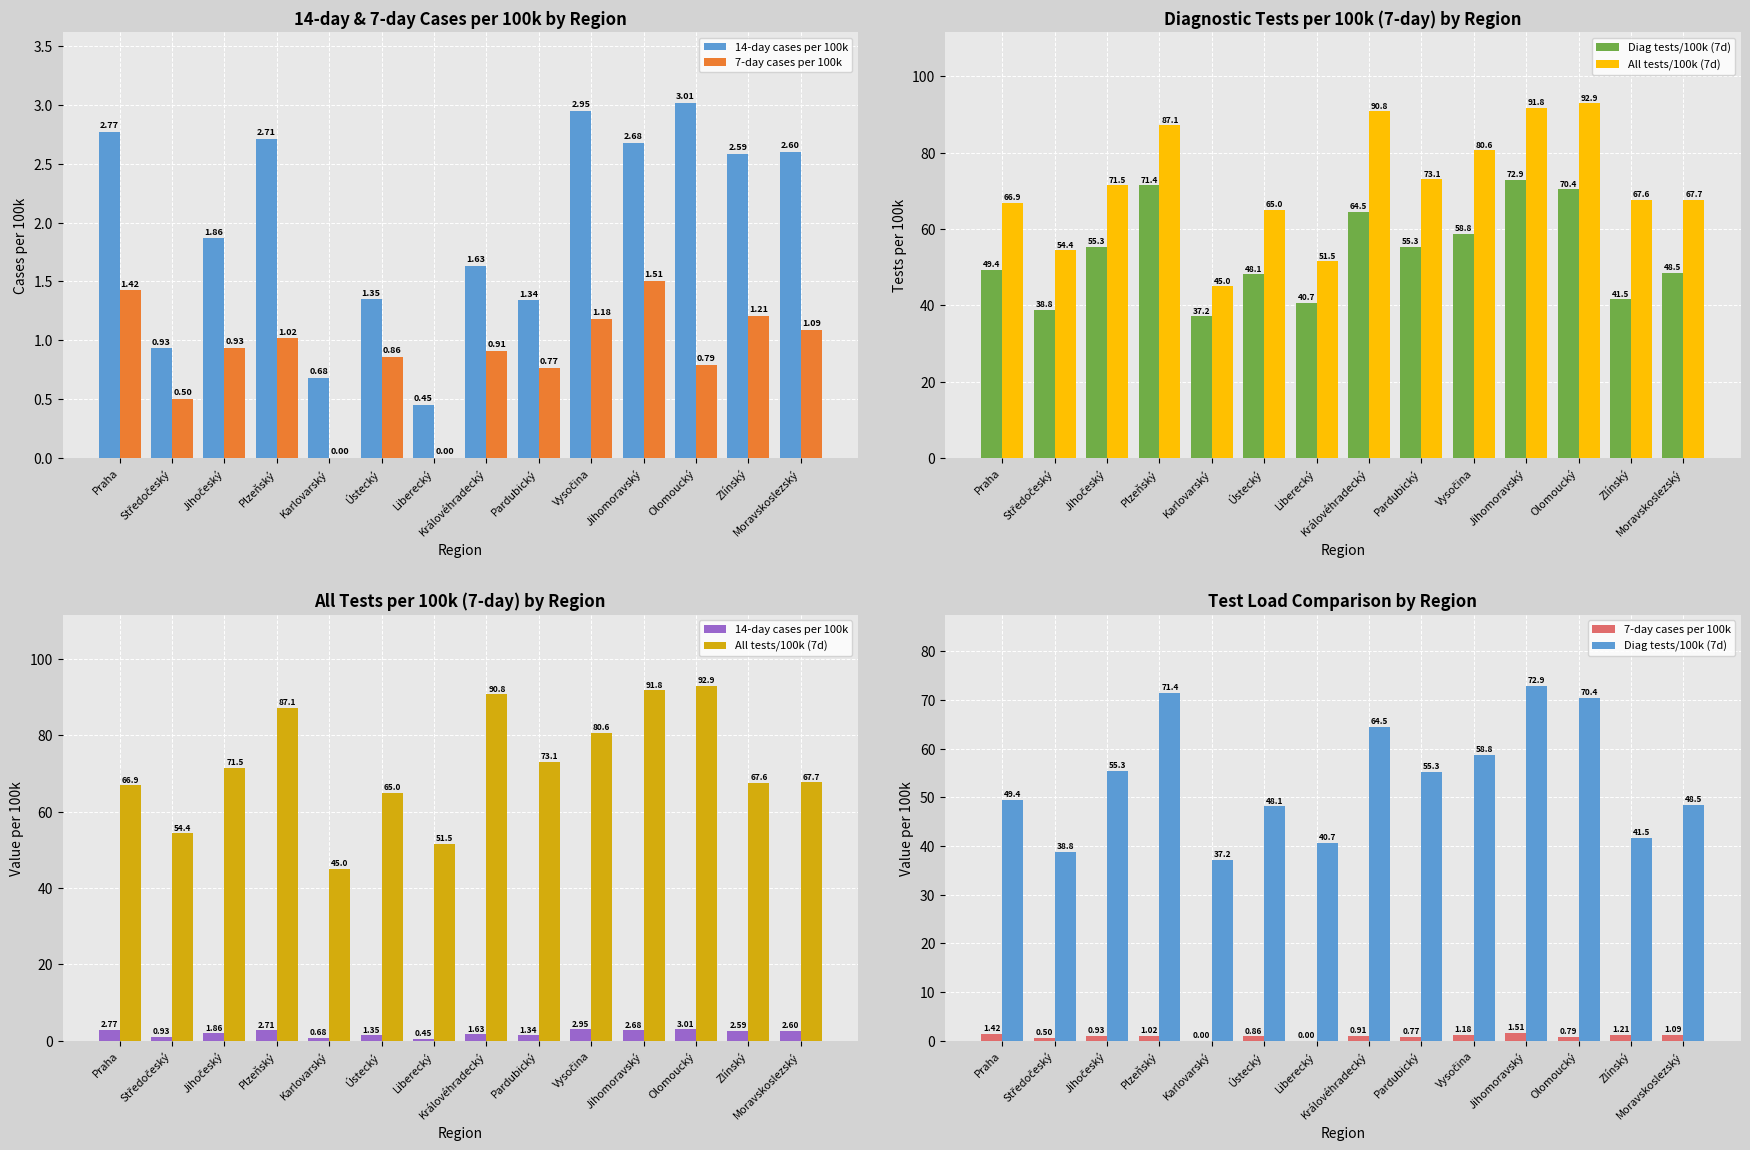

What is the difference between the 7-day cases per 100k values at Jihočeský and Karlovarský?

0.9